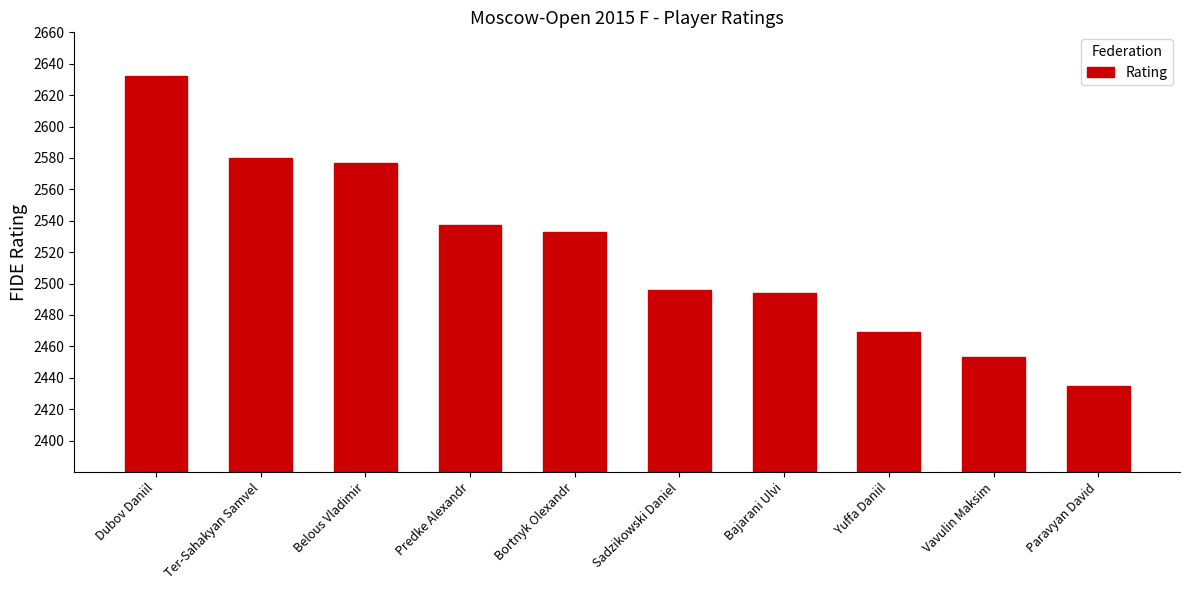

How many categories are shown in the chart?

10